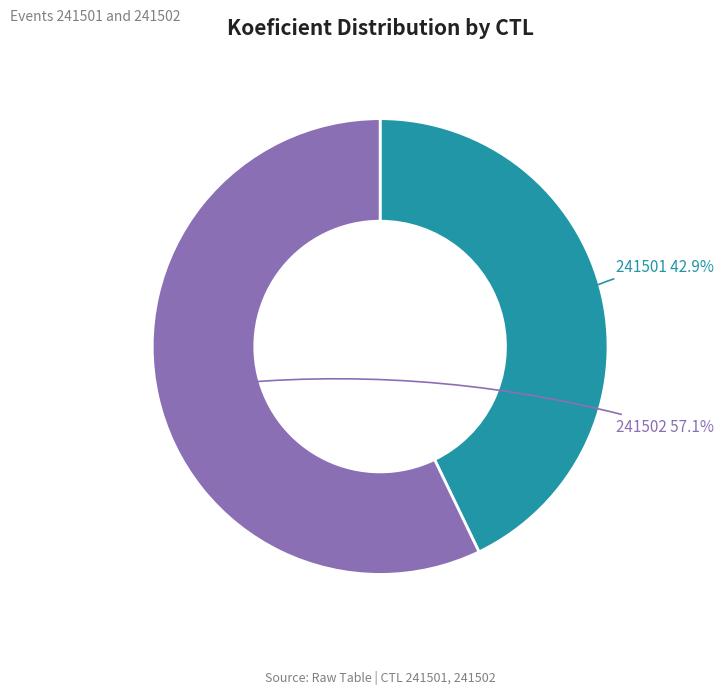

Is there any slice that represents more than half of the pie?

Yes